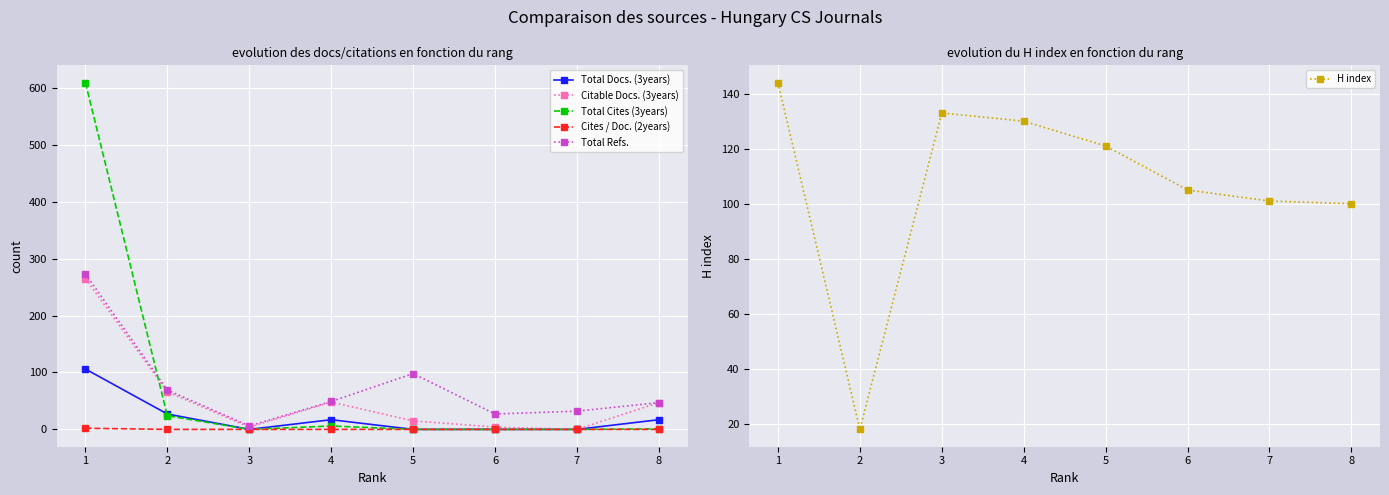

True or false: Total Docs. (3years) has a value of 106 at 1.

True